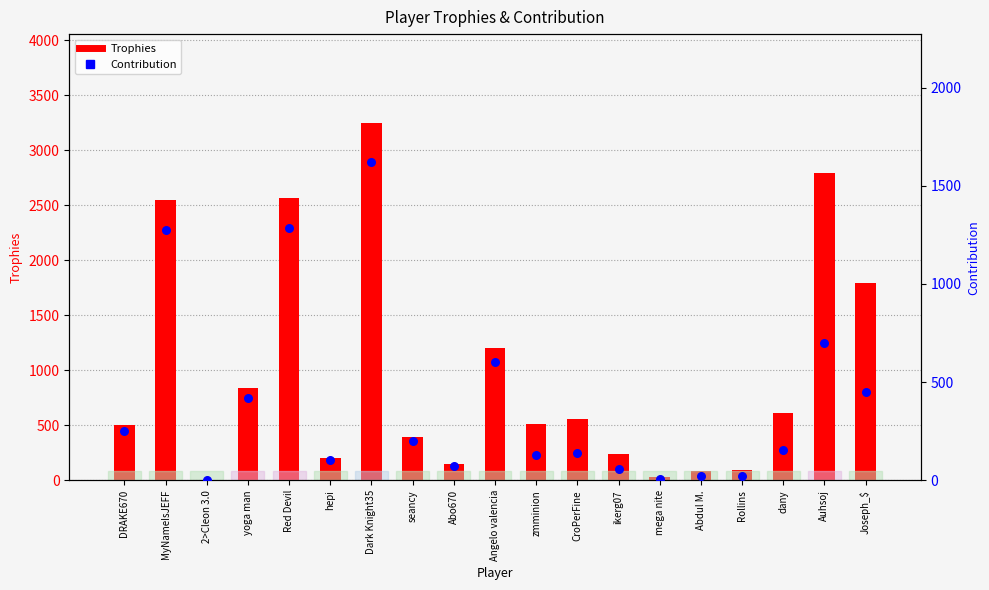

What are all the series names shown in the legend?

Trophies, Contribution